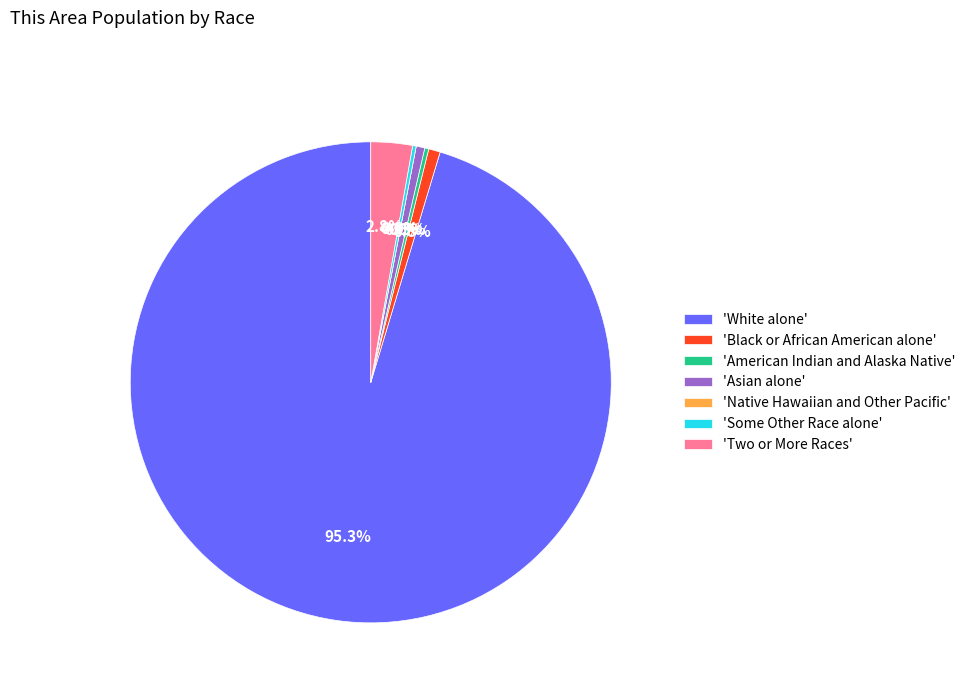

Does White alone account for over 50% of the chart?

Yes